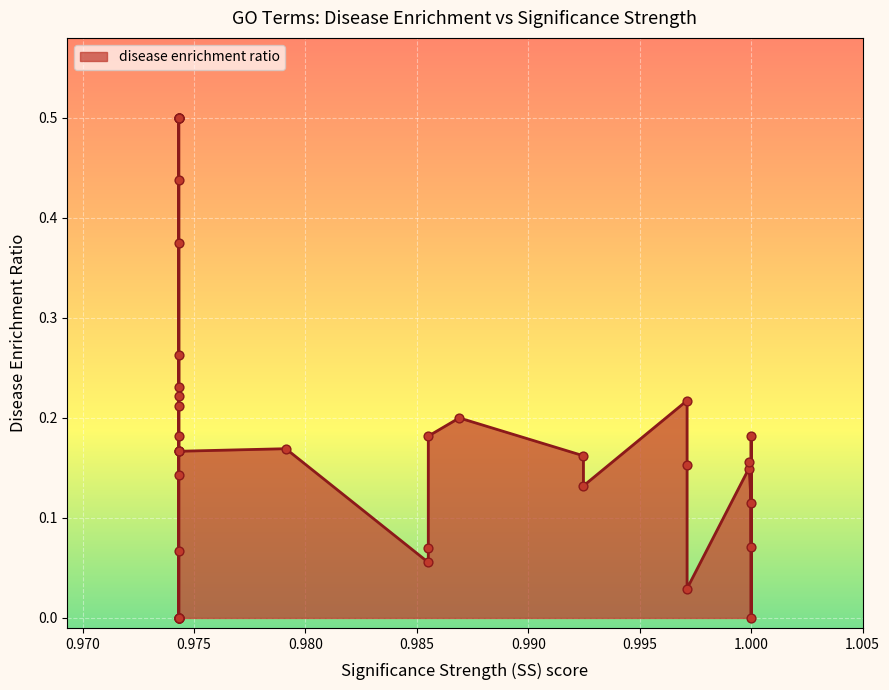

What is the change in value from 3 to 34?

+0.4